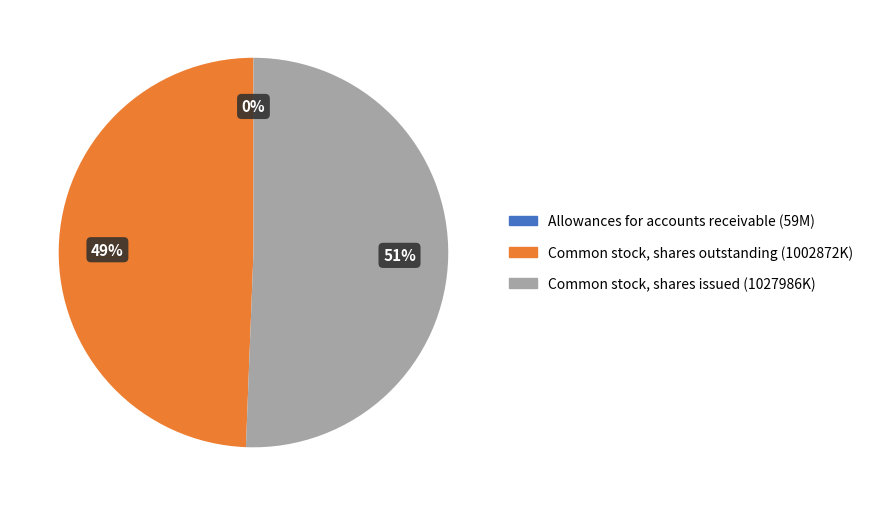

Which slice is the largest?

Common stock, shares issued